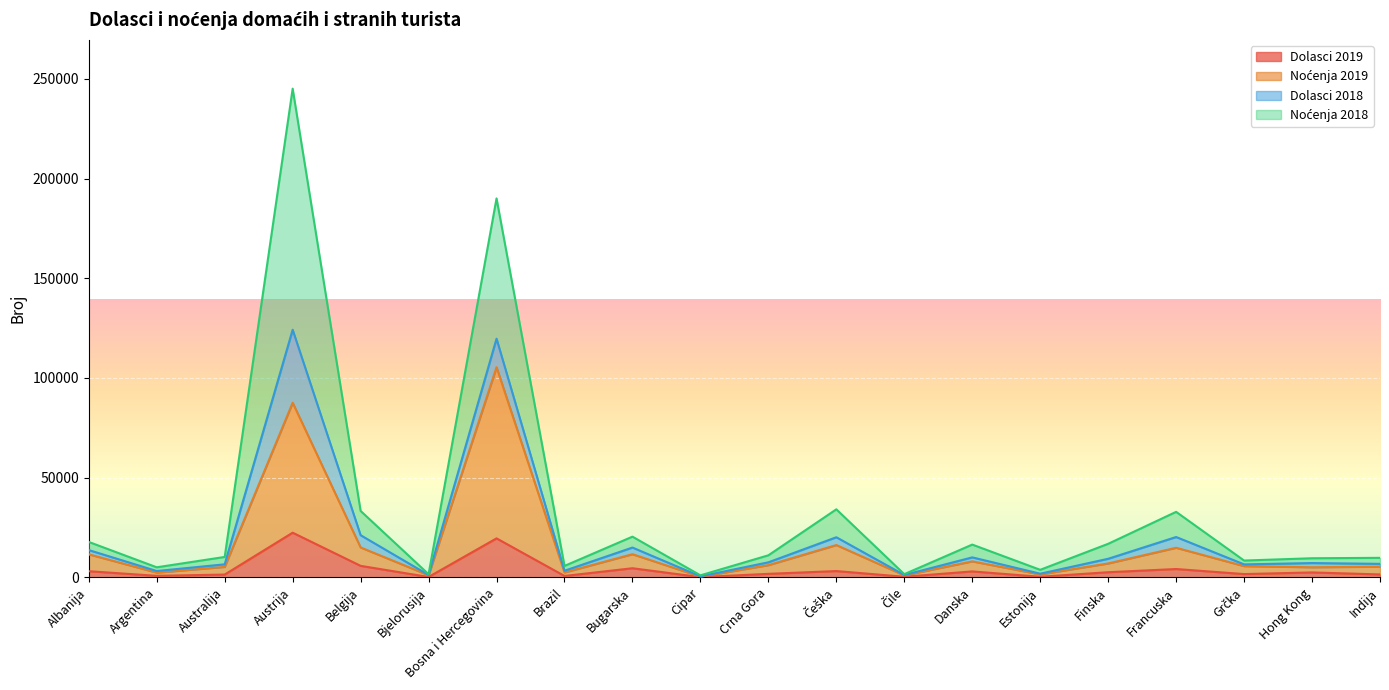

How many lines are shown in the chart?

4